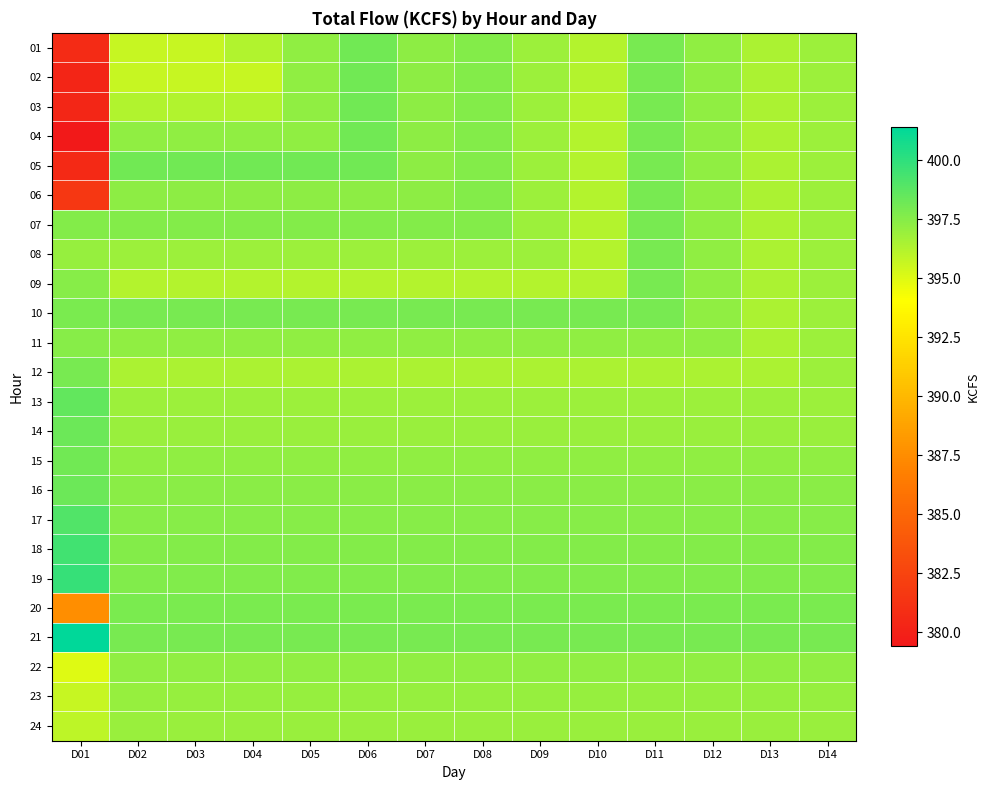

List the series in order of their peak value, lowest first.

24, 23, 22, 11, 20, 06, 07, 08, 09, 10, 12, 01, 02, 03, 04, 05, 15, 14, 16, 13, 17, 18, 19, 21